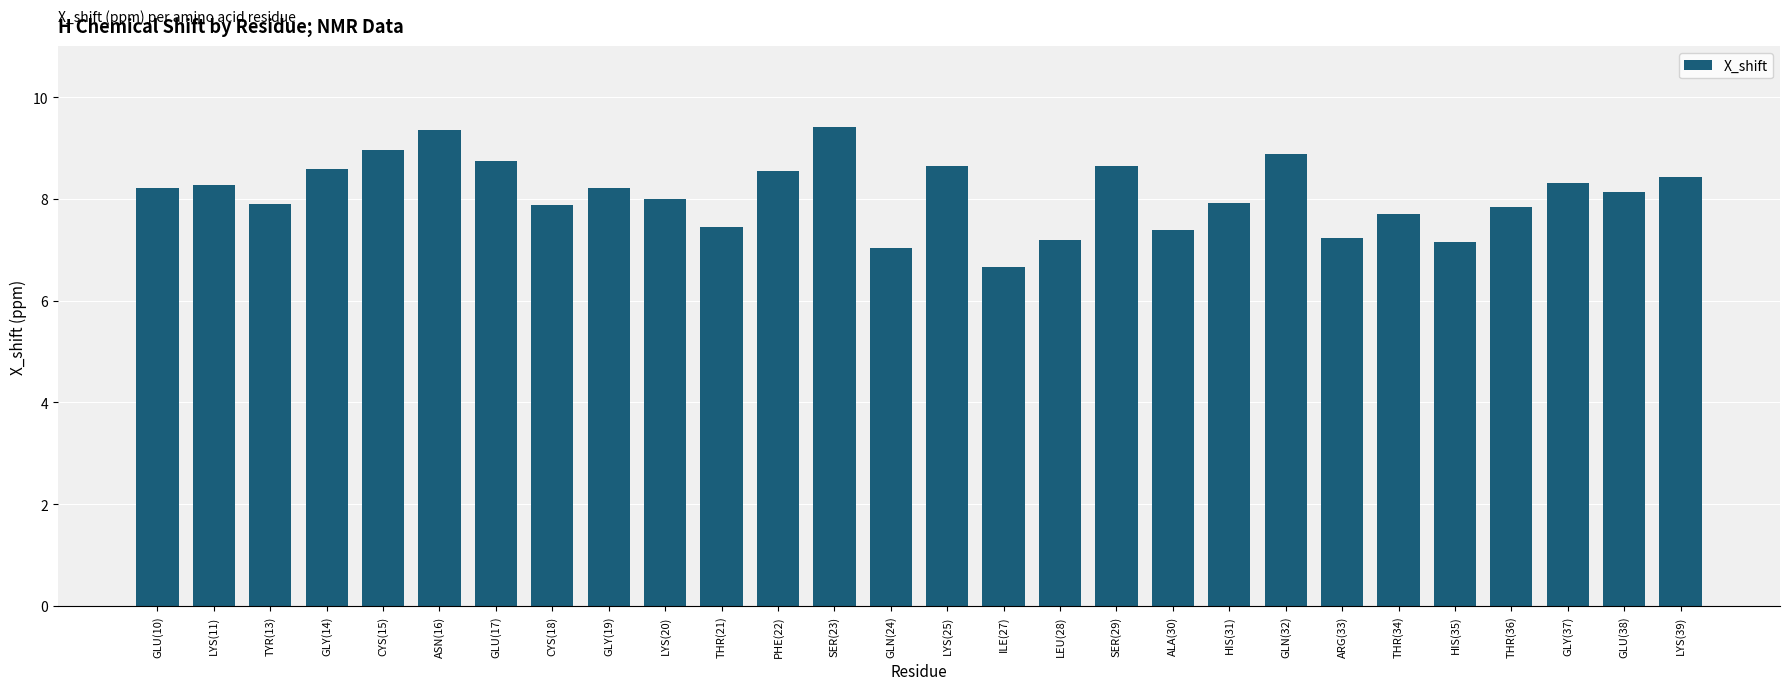

What position from the right is CYS(18)?

21